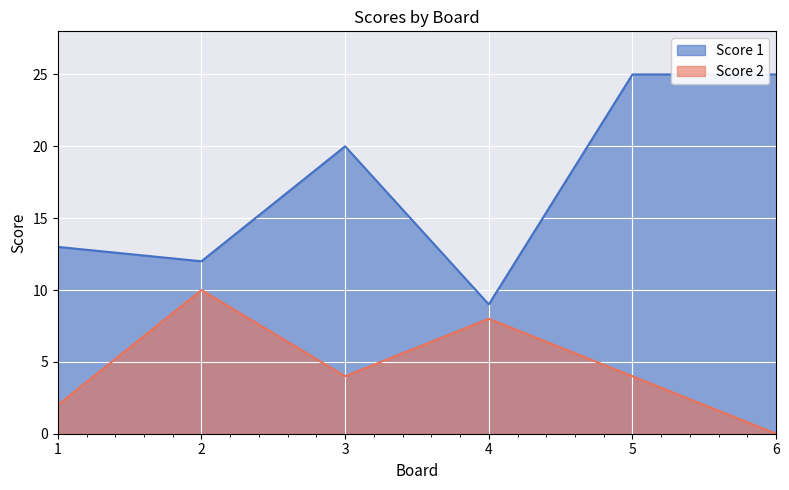

What is the total value across all series at 1?

15